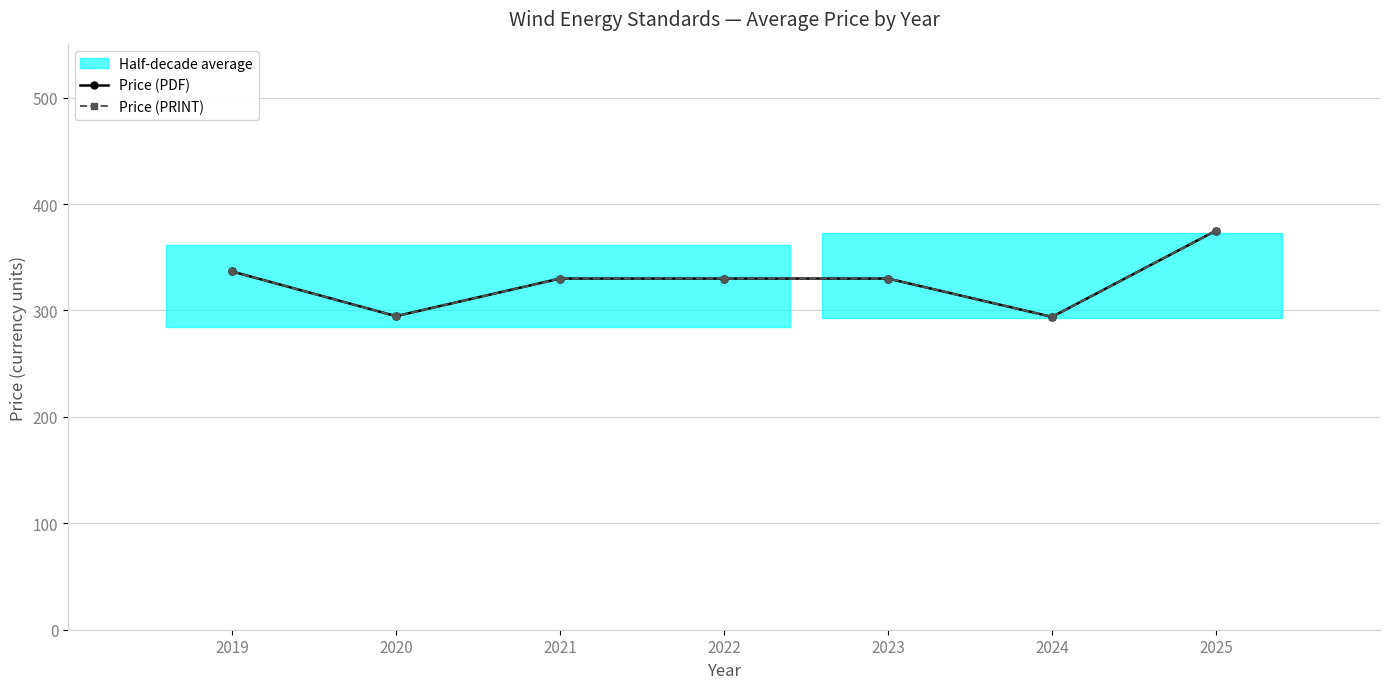

Where does the Price (PDF) series first go above 330?

2019